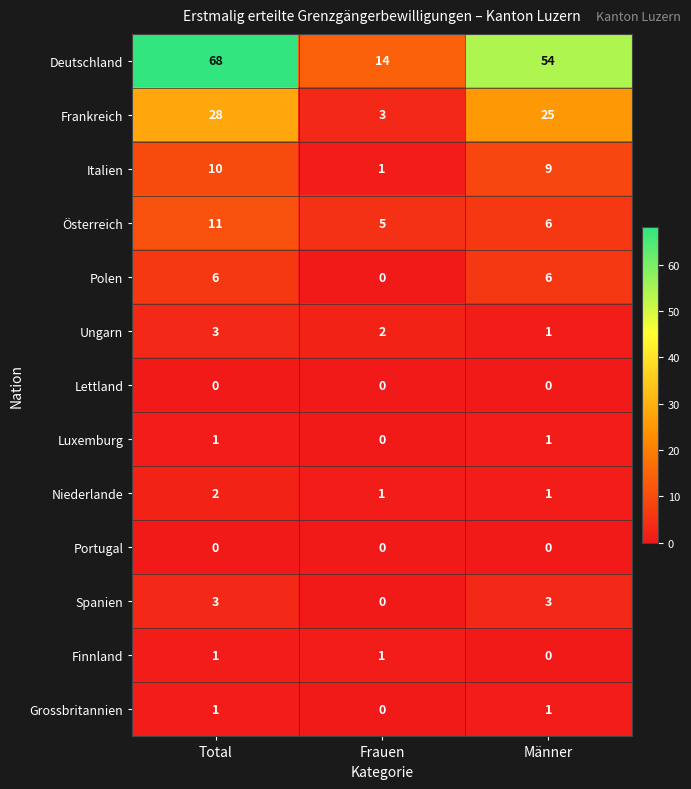

What is the maximum value shown in the chart?

68